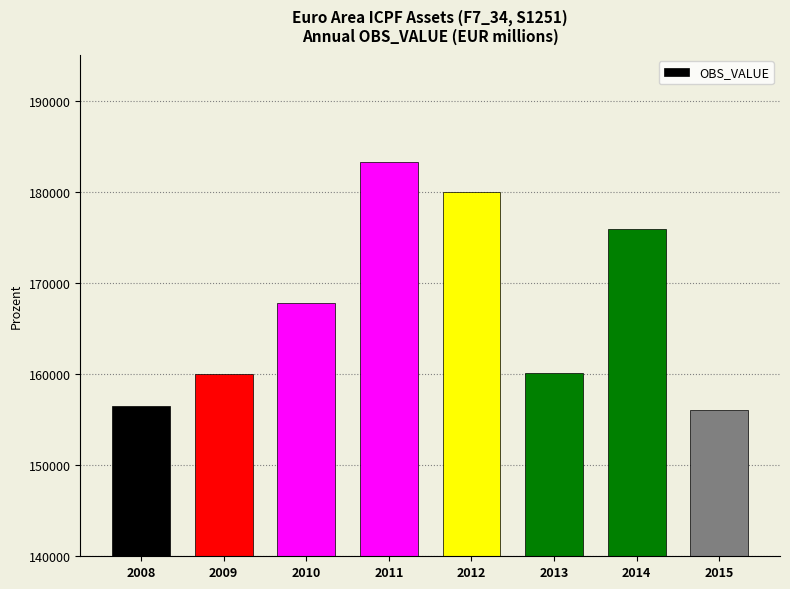

At which label is the value closest to 169619?

2010